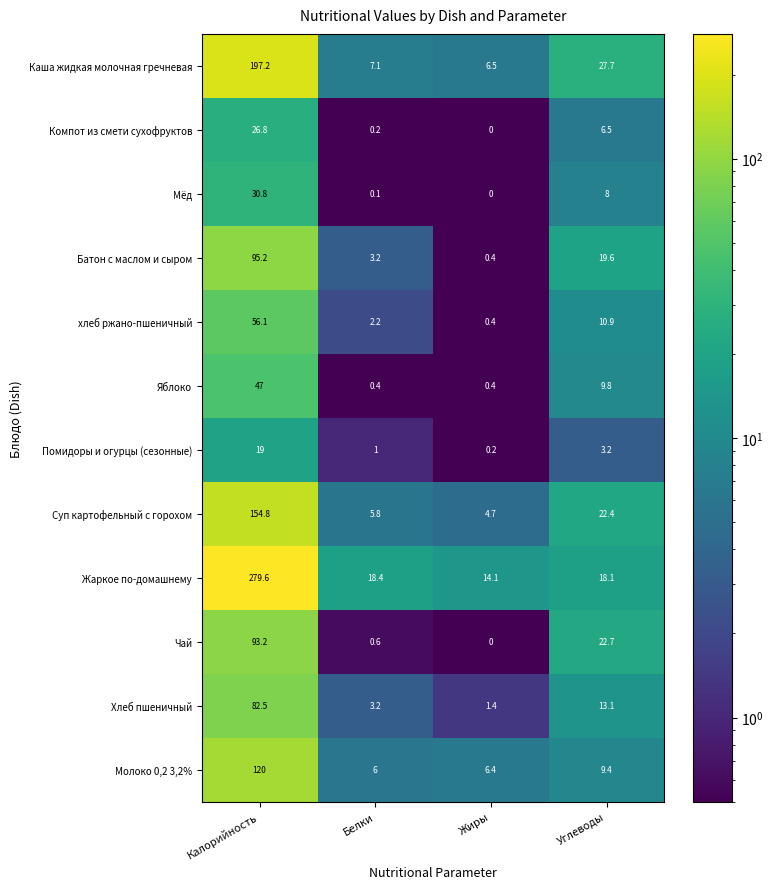

Rank the series at Калорийность from highest to lowest value.

Жаркое по-домашнему, Каша жидкая молочная гречневая, Суп картофельный с горохом, Молоко 0,2 3,2%, Батон с маслом и сыром, Чай, Хлеб пшеничный, хлеб ржано-пшеничный, Яблоко, Мёд, Компот из смети сухофруктов, Помидоры и огурцы (сезонные)